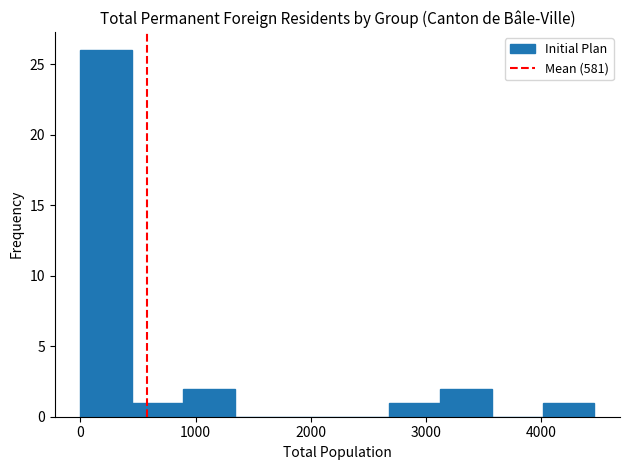

Which range on the x-axis has the tallest bar?

0 to 400